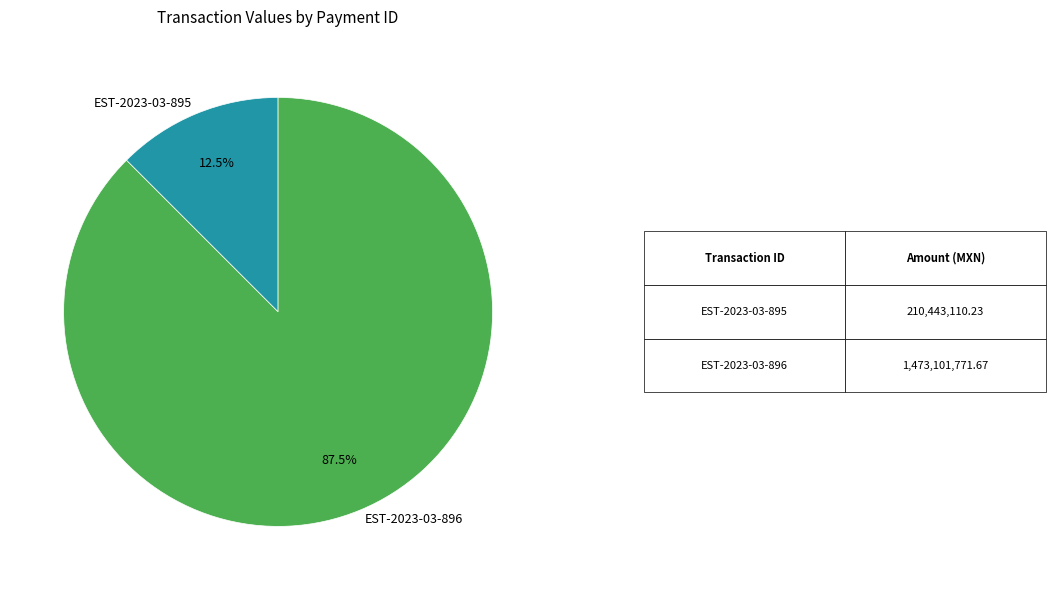

Which has a higher value, EST-2023-03-896 or EST-2023-03-895?

EST-2023-03-896